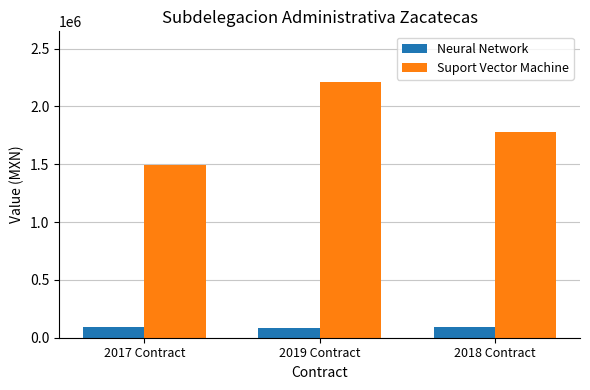

List the labels in order of Suport Vector Machine value, smallest first.

2017 Contract, 2018 Contract, 2019 Contract